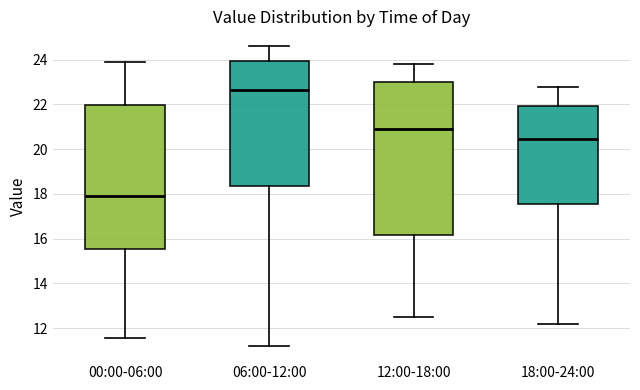

Which box has the highest median line?

06:00-12:00